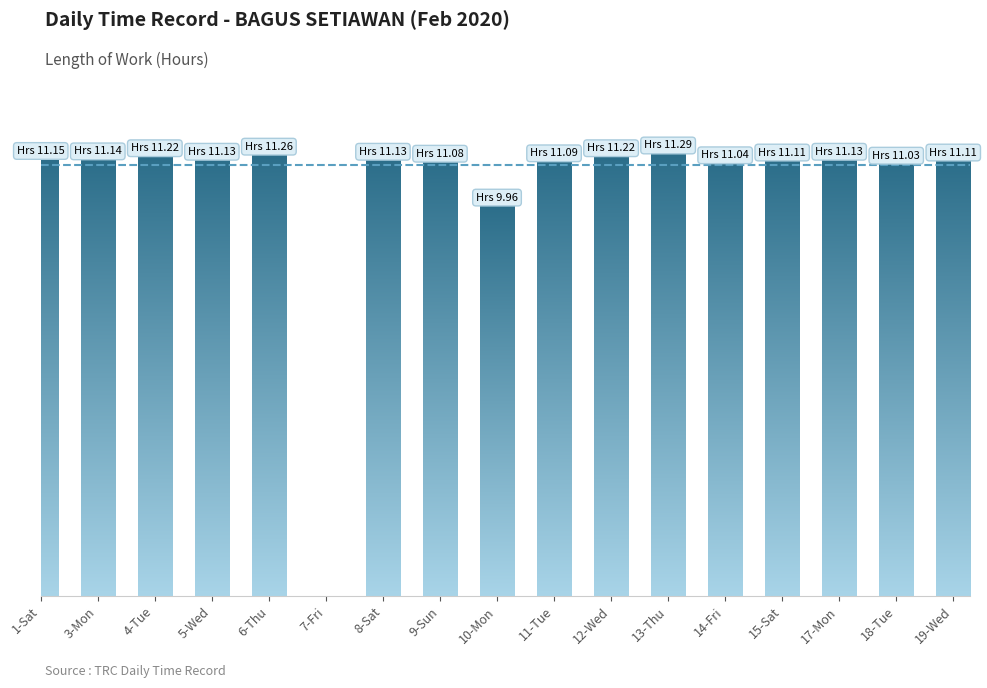

What is the change in value from 10-Mon to 19-Wed?

+1.1